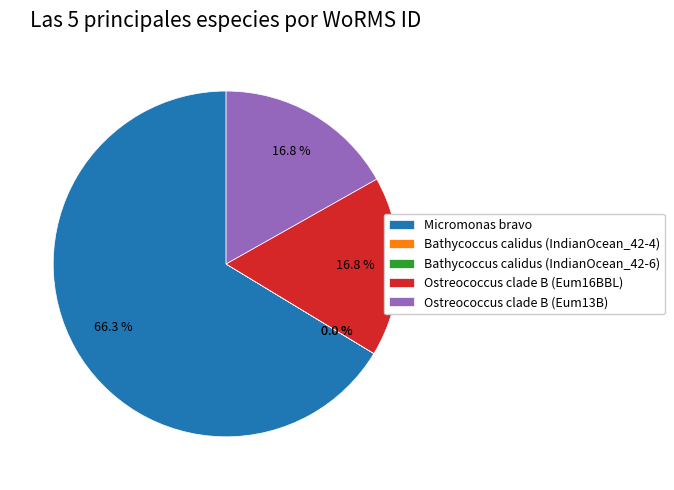

The Micromonas bravo slice represents 66% of the pie. True or false?

True